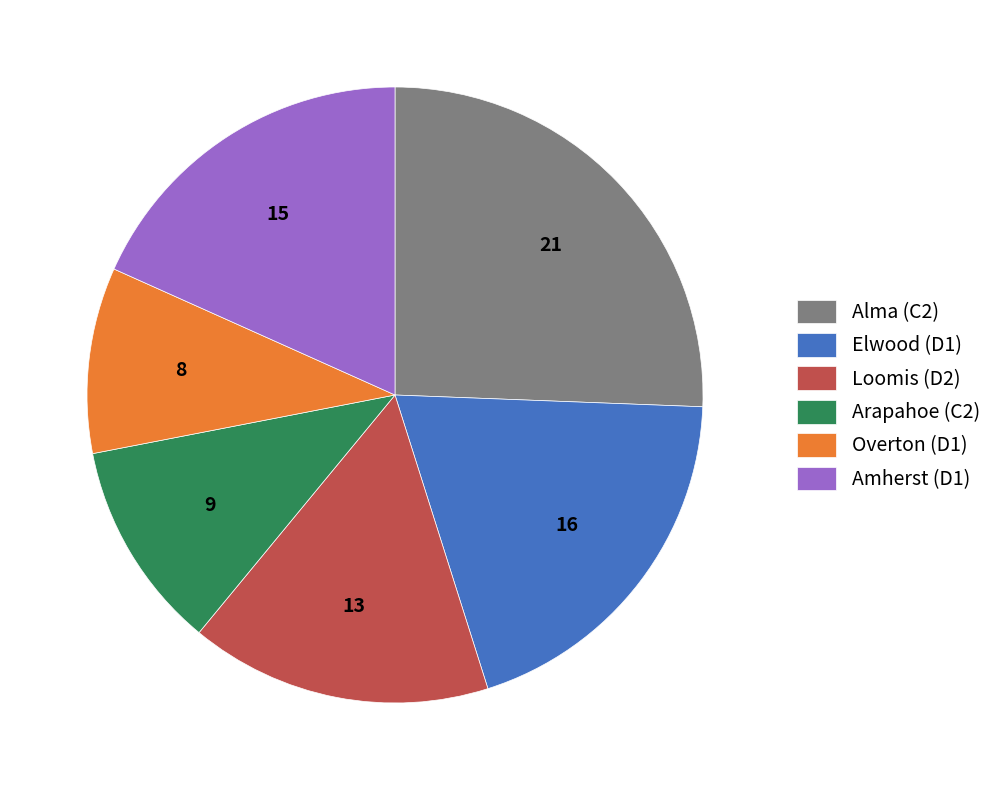

How many slices are in this pie chart?

6